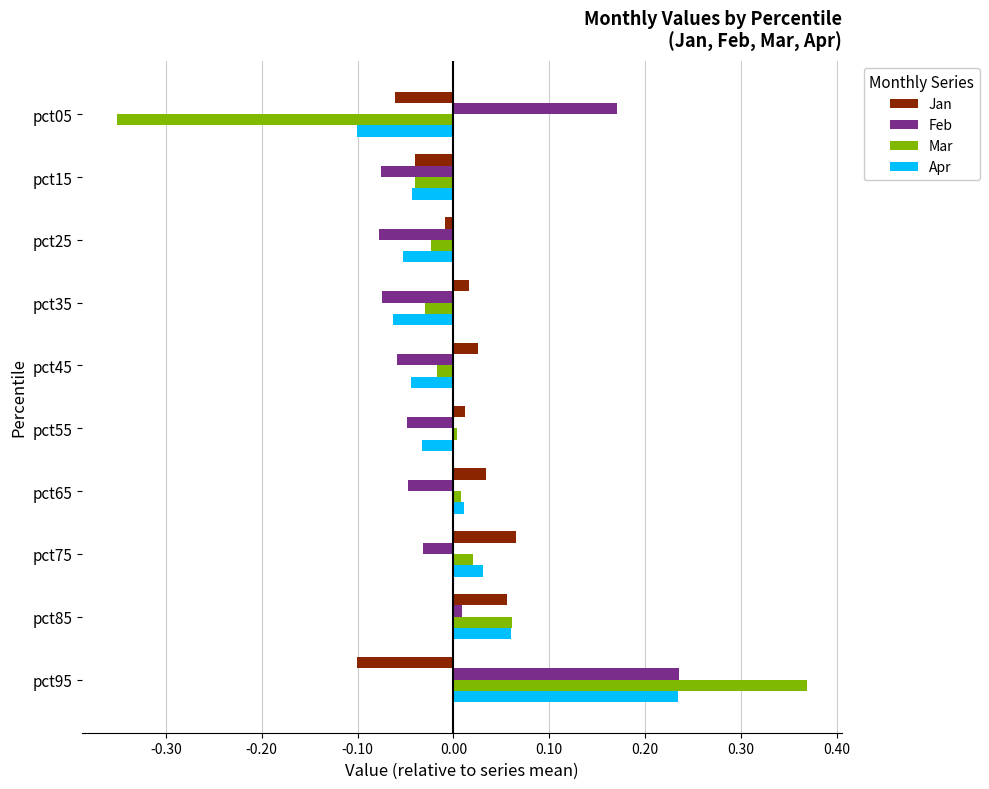

At which category is the sum across all series the highest?

pct95